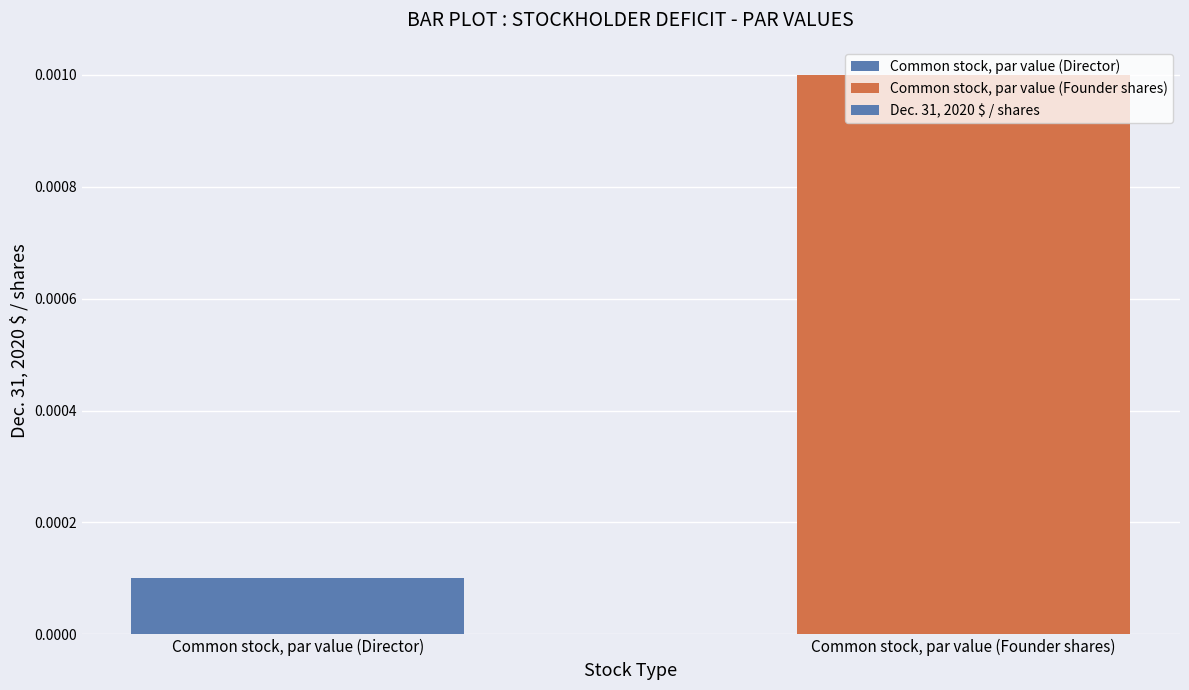

Which has a higher value, Common stock, par value (Founder shares) or Common stock, par value (Director)?

Common stock, par value (Founder shares)